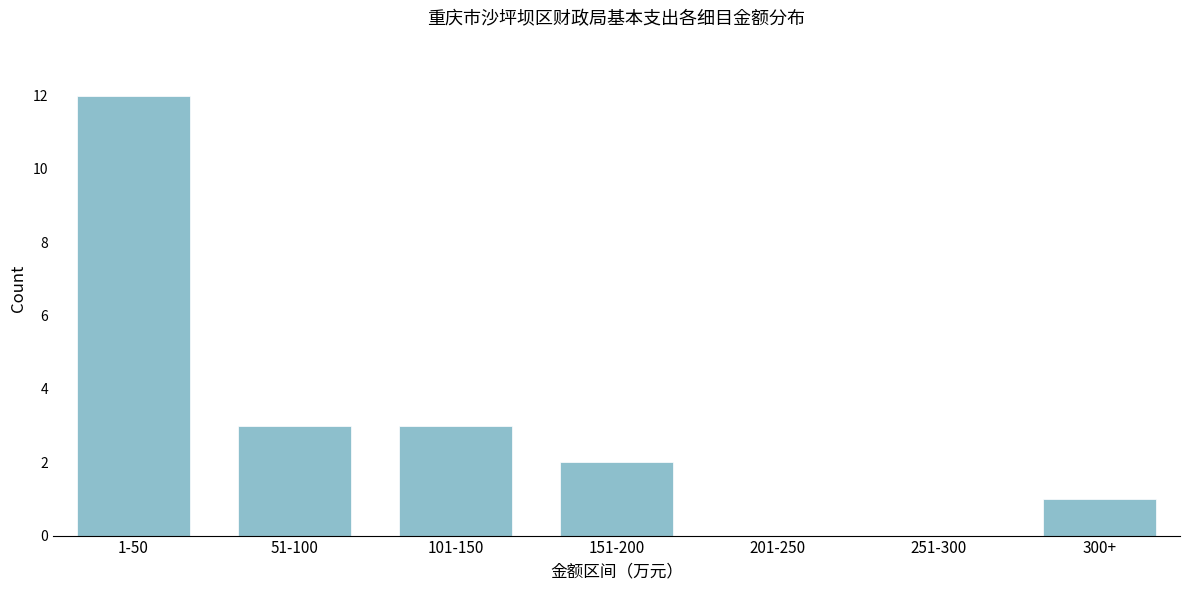

Reading left to right, transcribe all the data shown in this chart.

1-50=12	51-100=3	101-150=3	151-200=2	201-250=0	251-300=0	300+=1